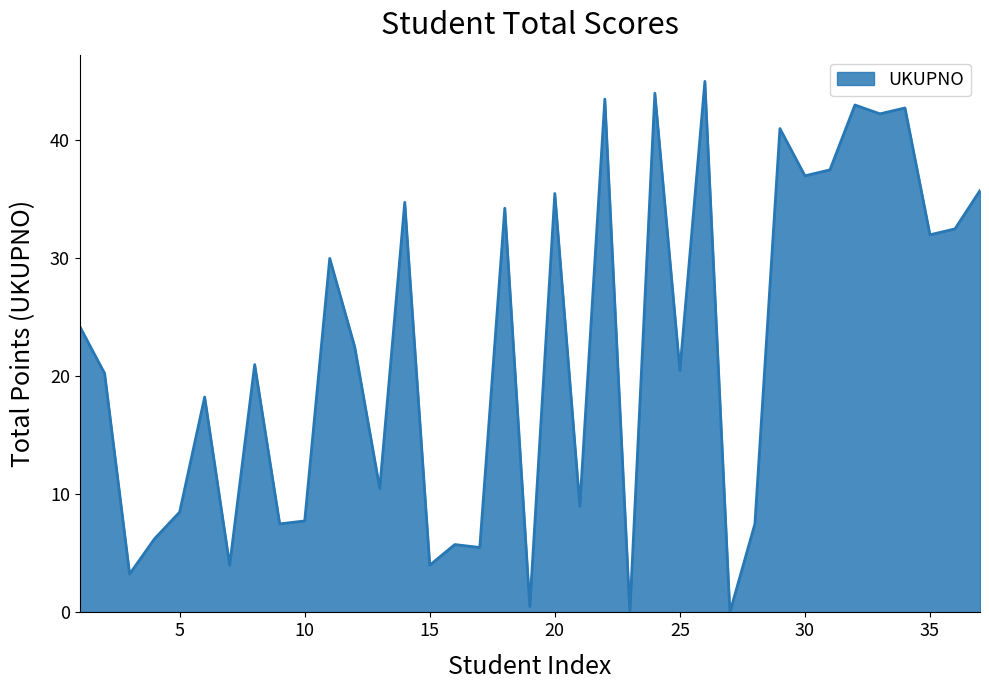

What is the maximum value shown in the chart?

45.0